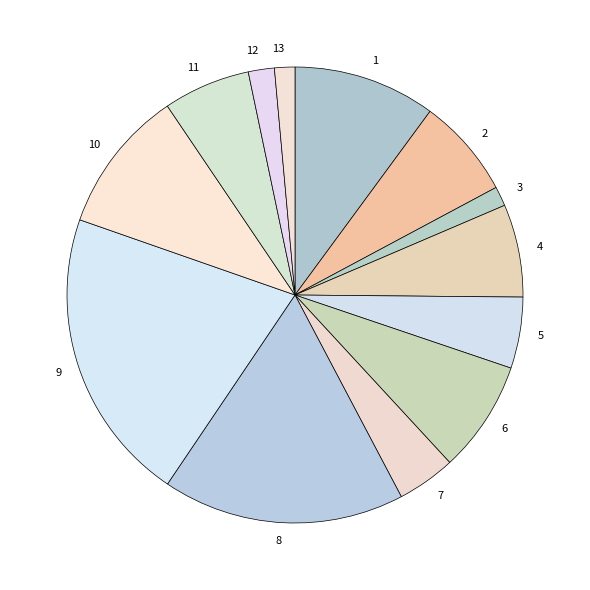

What is the largest slice in the pie chart?

9